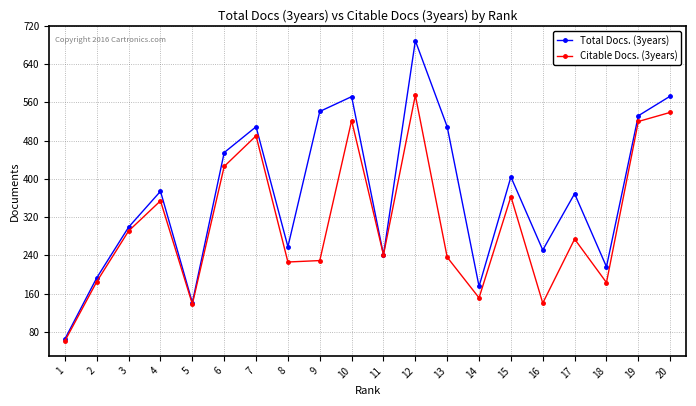

The value of Total Docs. (3years) at 11 is 113. True or false?

False